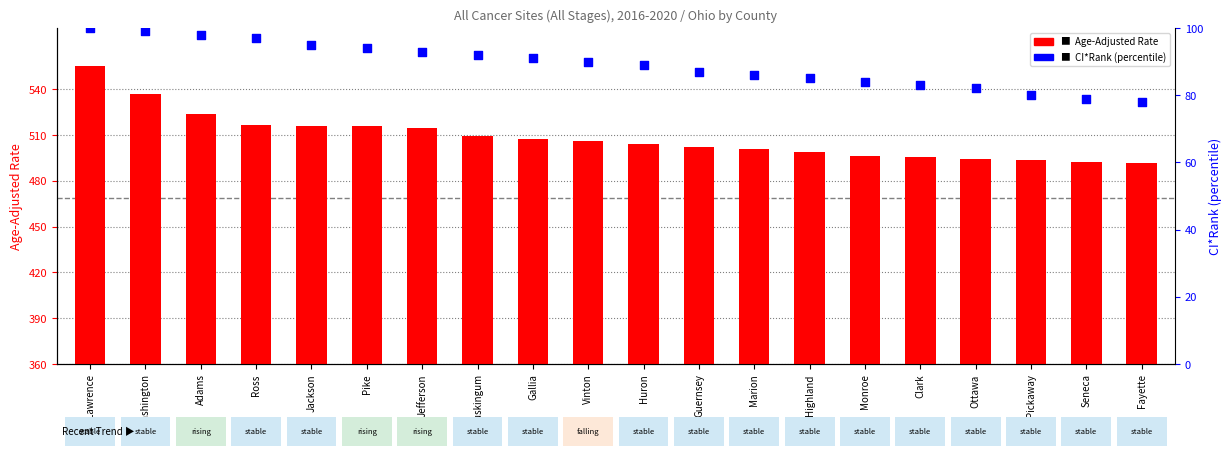

What is the total value across all series at Monroe?

580.0